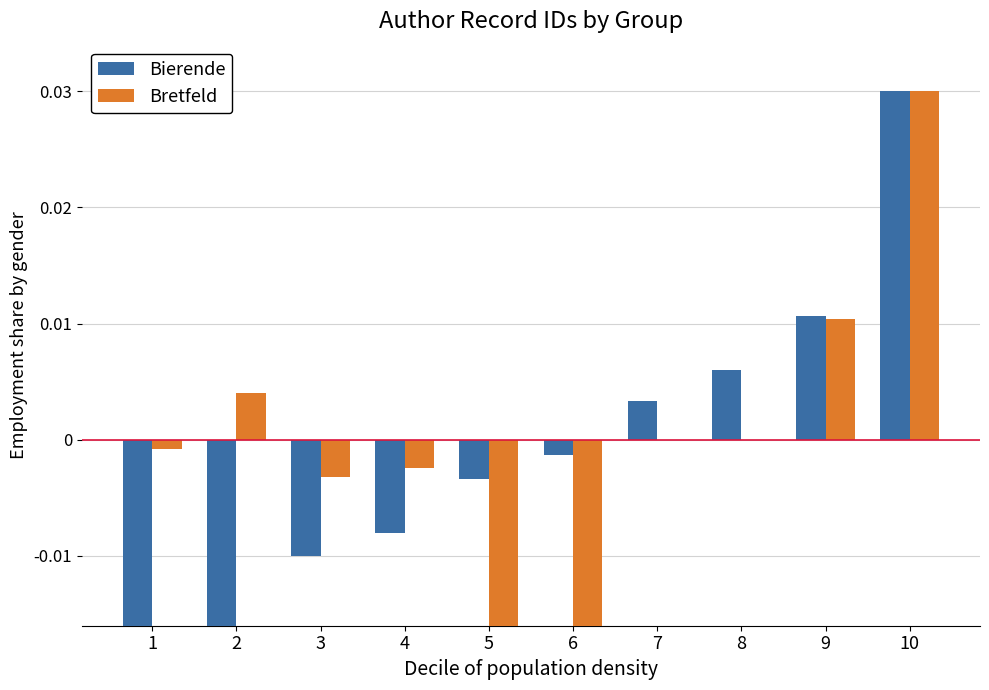

How many categories are shown in the chart?

10